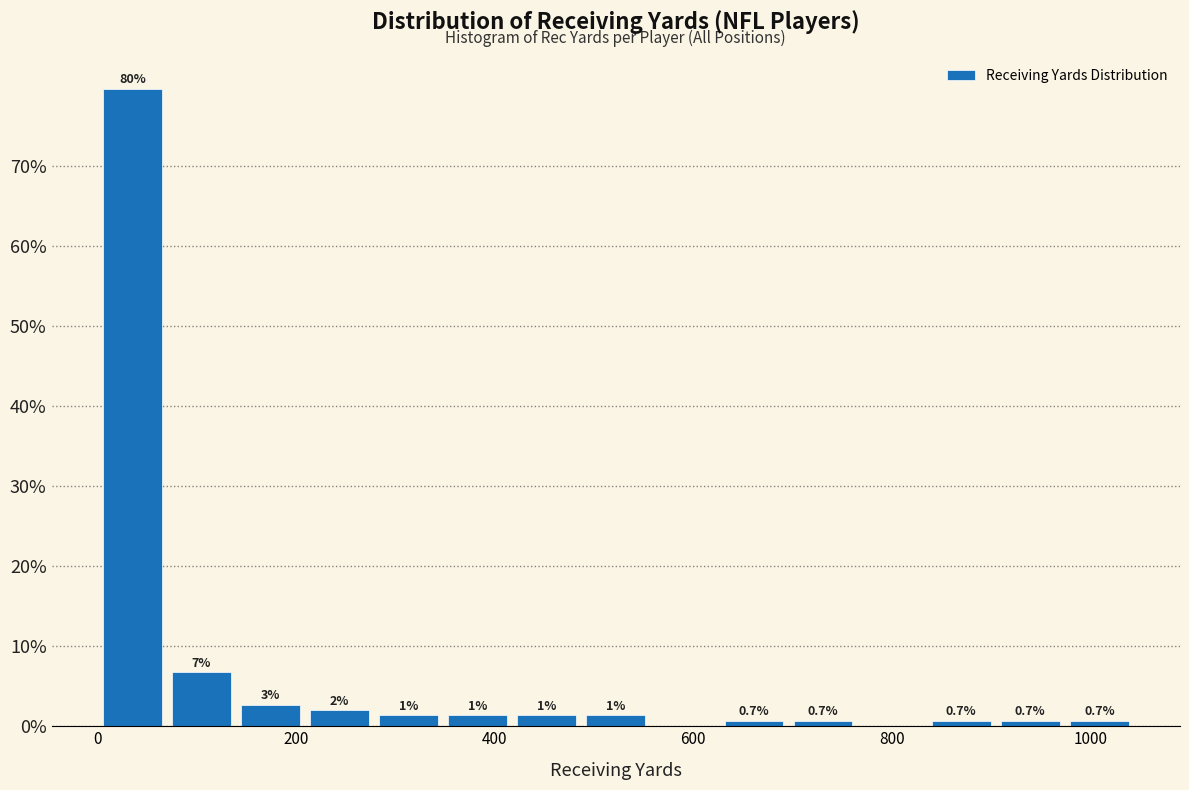

Read against the x-axis, roughly where is the centre of the tallest bar?

40